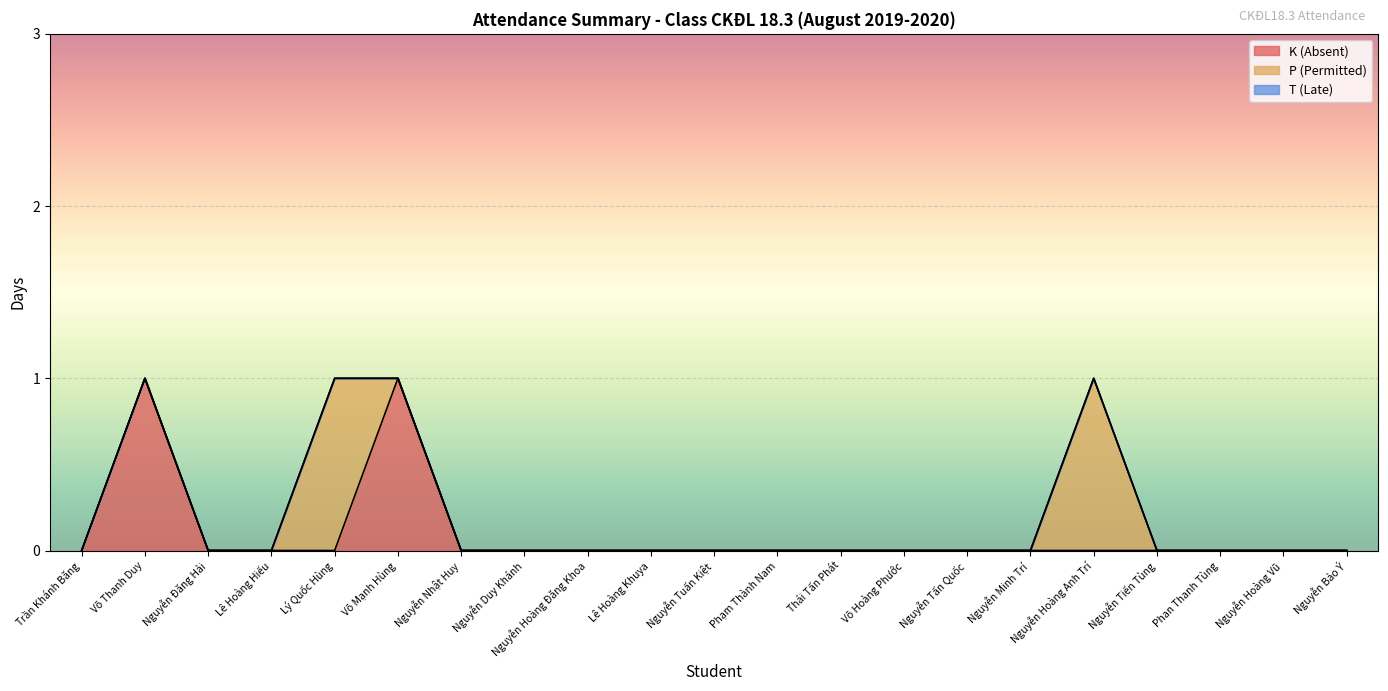

How many K (Absent) values are between 0 and 1?

21